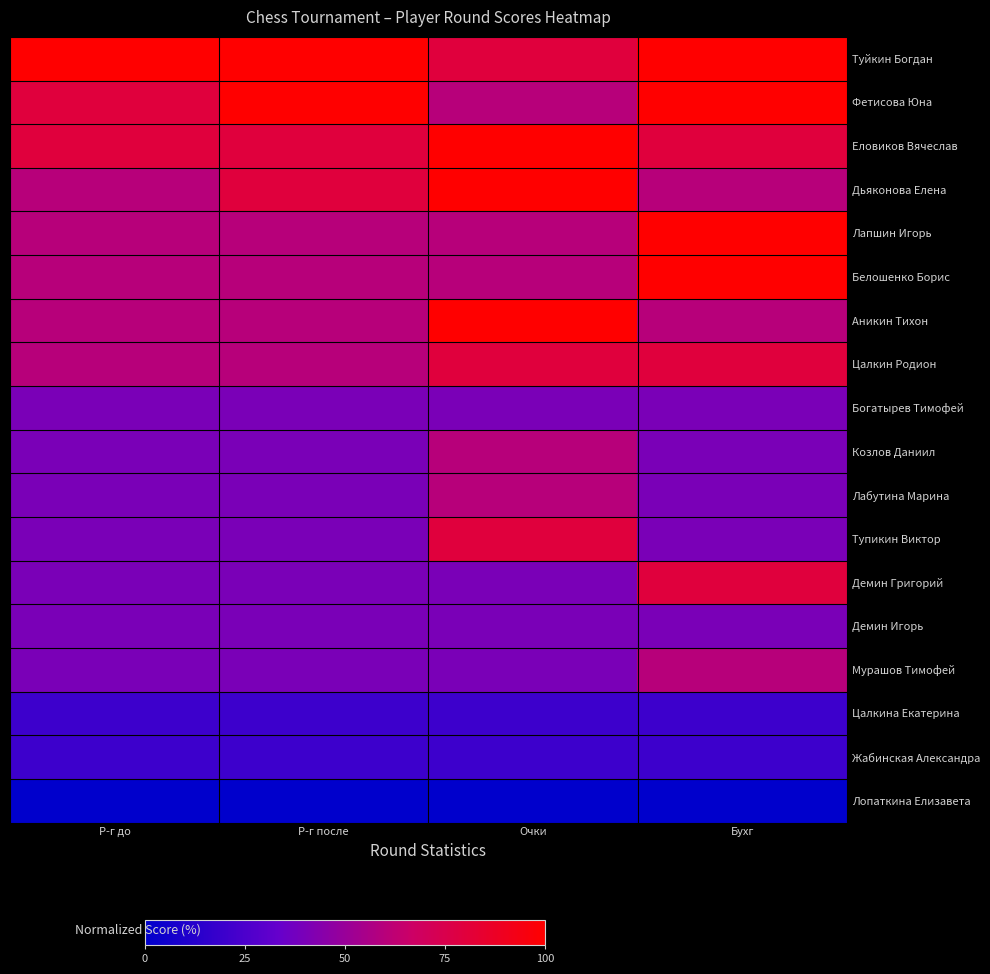

Which has a higher value, Очки or Р-г после?

Р-г после